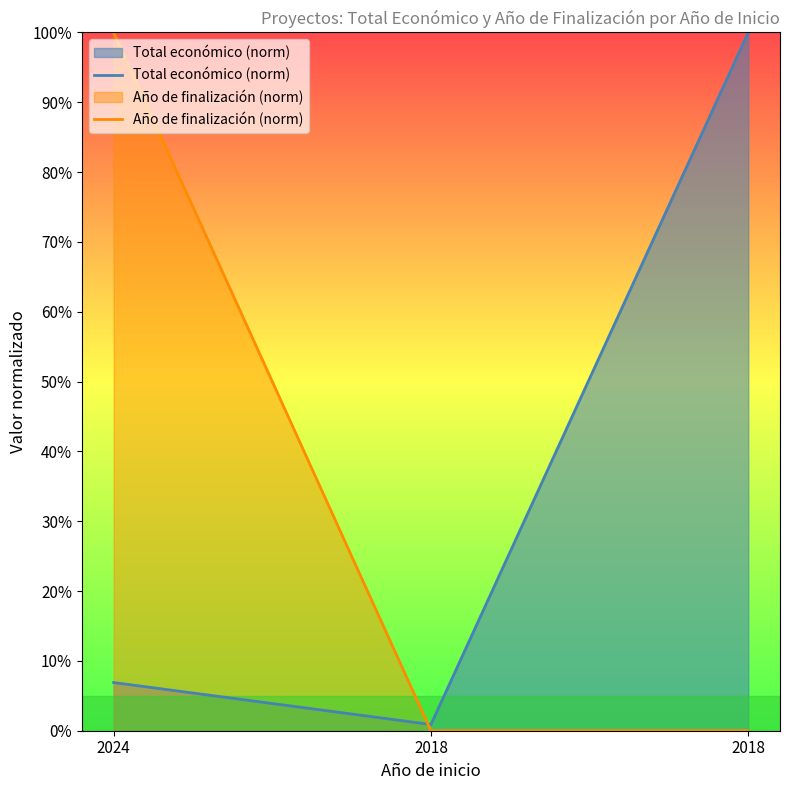

Rank the series by their maximum value, from highest to lowest.

Total económico (norm), Año de finalización (norm)